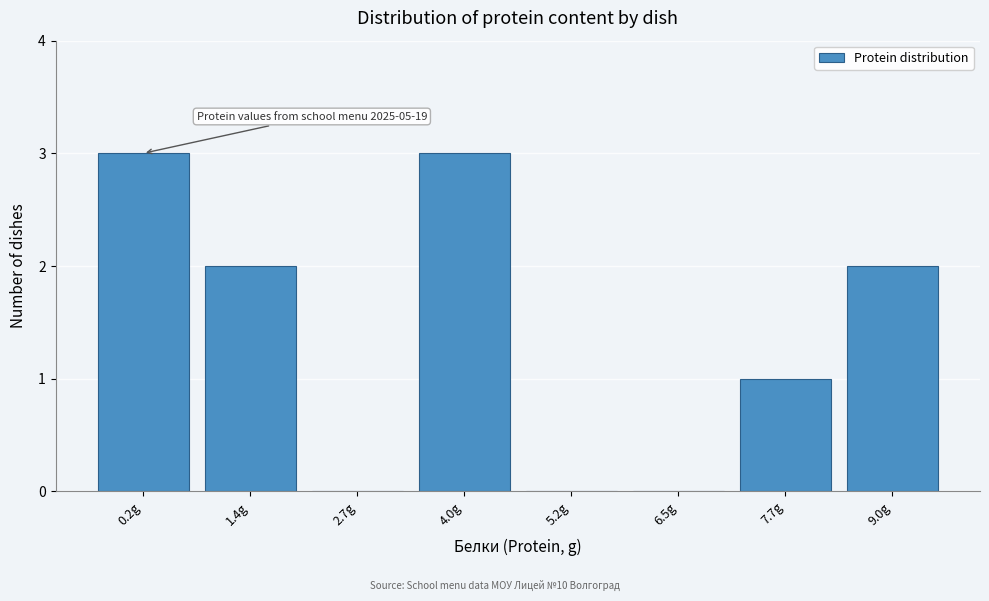

Reading left to right, transcribe all the data shown in this chart.

0.2g=3	1.4g=2	2.7g=0	4.0g=3	5.2g=0	6.5g=0	7.7g=1	9.0g=2